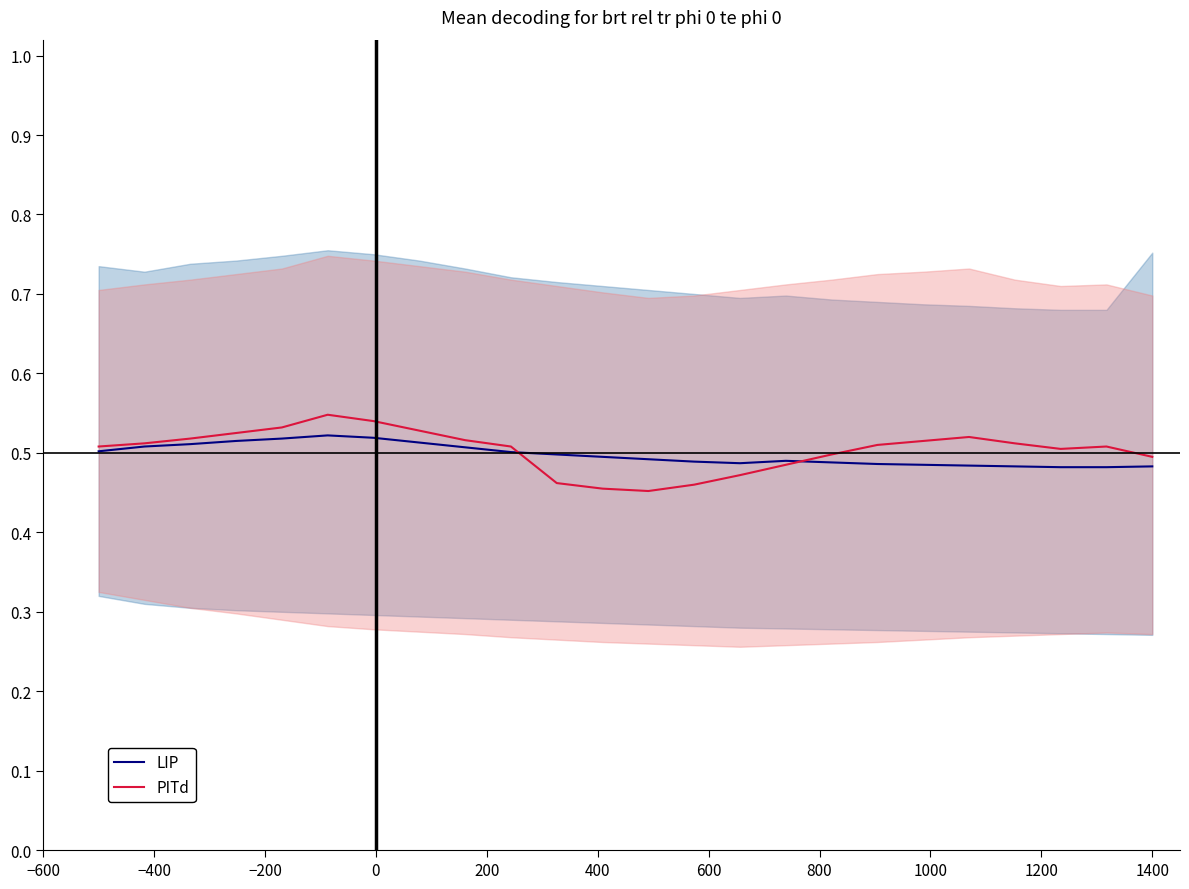

Which series ends up on top after the final intersection of PITd and LIP?

PITd